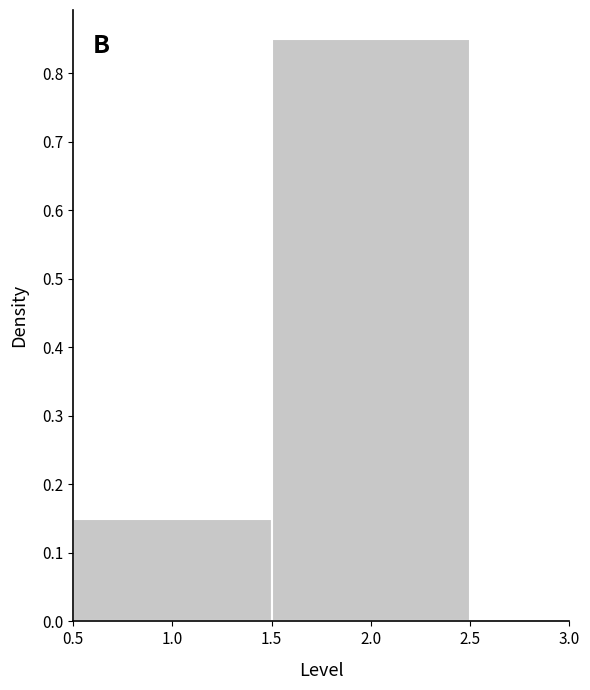

Reading left to right, transcribe this chart: for each bar, give the range it covers on the x-axis and its height. The values are not printed on the chart, so give them approximately, as read against the axis.

0.5 to 1.5: 0.15
1.5 to 2.5: 0.85